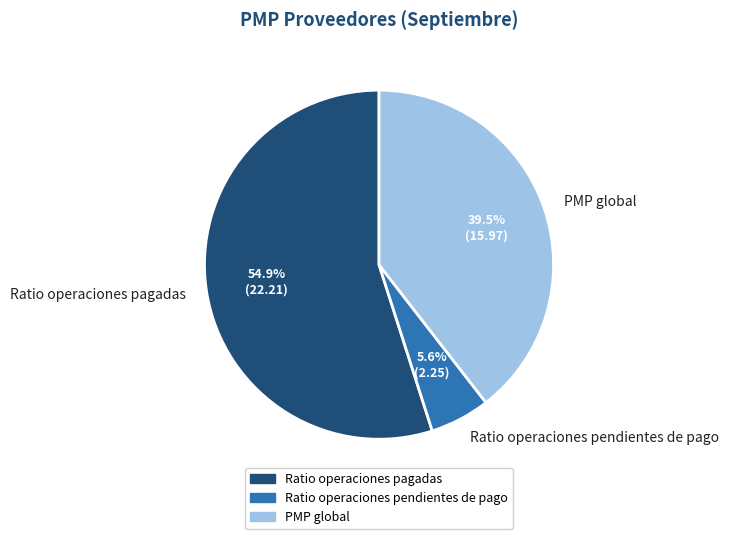

How many slices are in this pie chart?

3